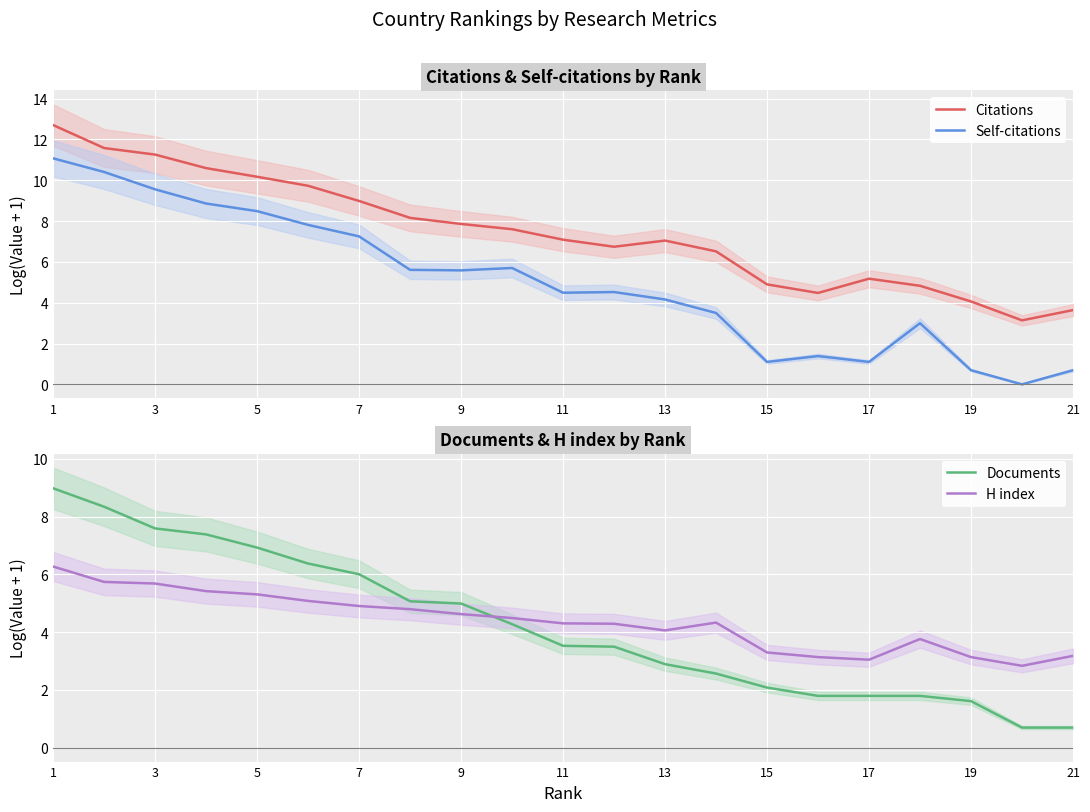

True or false: Self-citations has a value of 1.9 at 9.

False